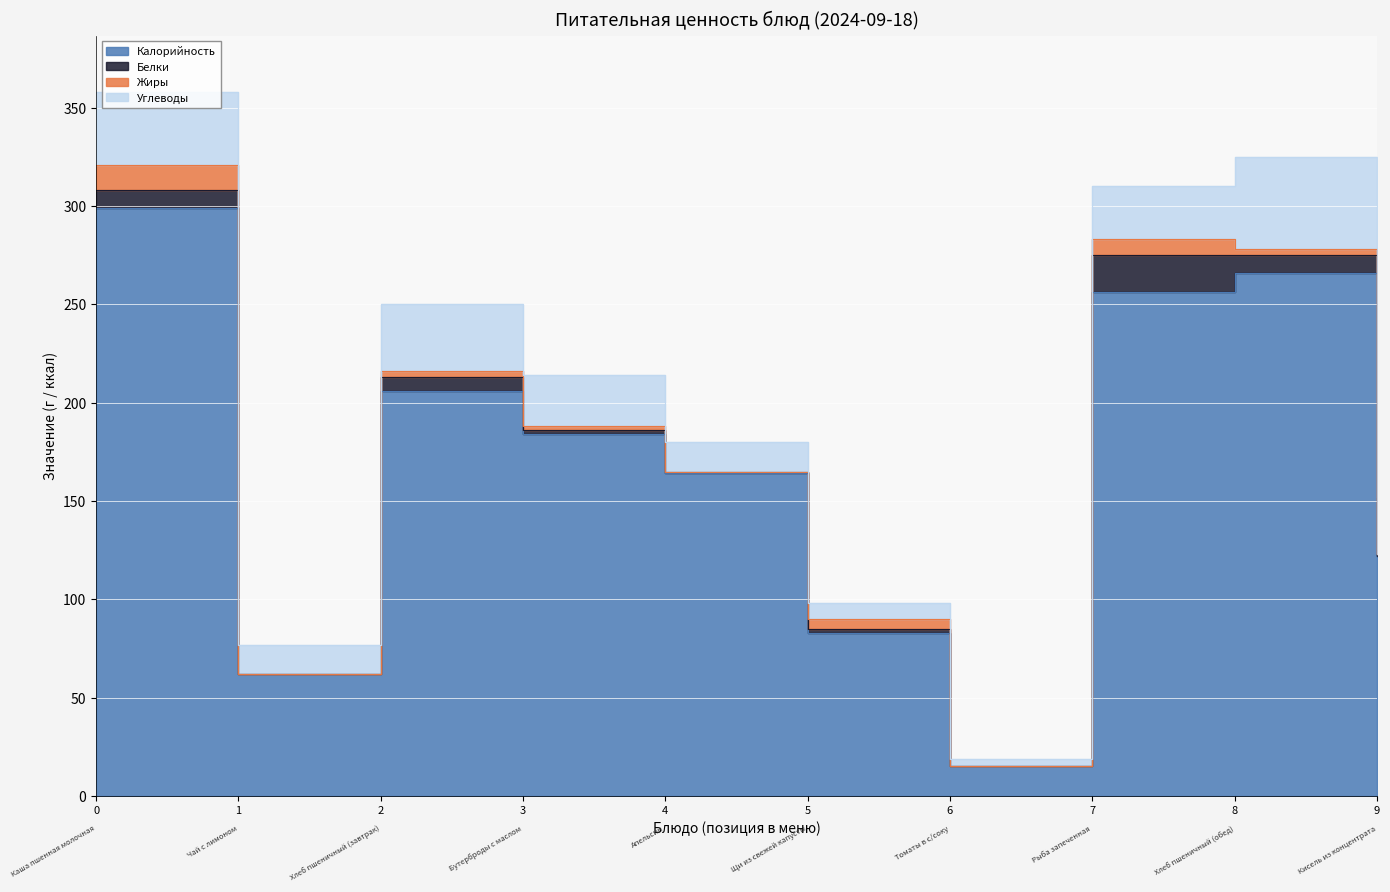

List the labels in order of Калорийность value, smallest first.

Томаты в с/соку, Чай с лимоном, Щи из свежей капусты, Кисель из концентрата, Апельсин, Бутерброды с маслом, Хлеб пшеничный (завтрак), Рыба запеченная, Хлеб пшеничный (обед), Каша пшенная молочная